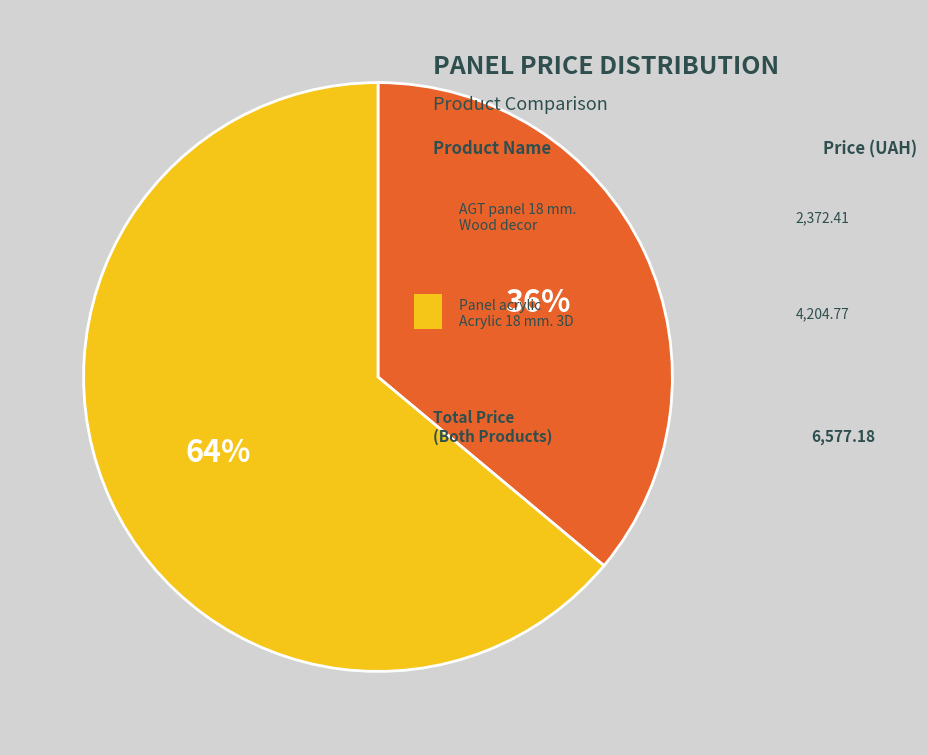

Is there a majority slice in this chart?

Yes